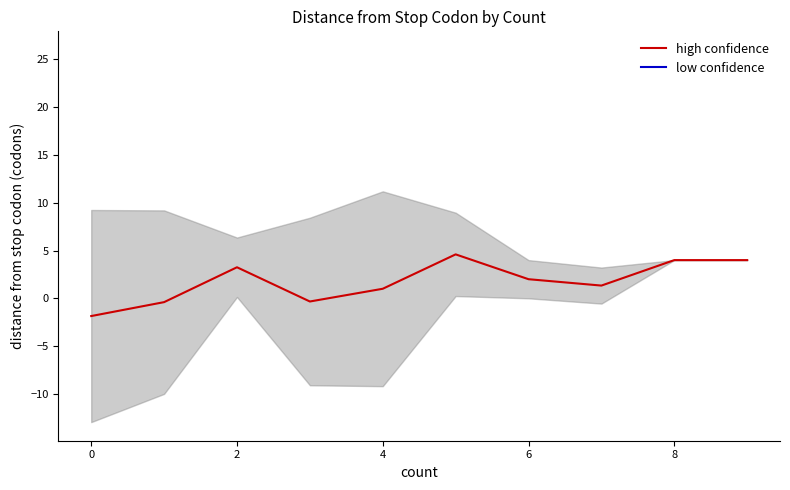

Is it true that high confidence equals 1.5 at 8?

False